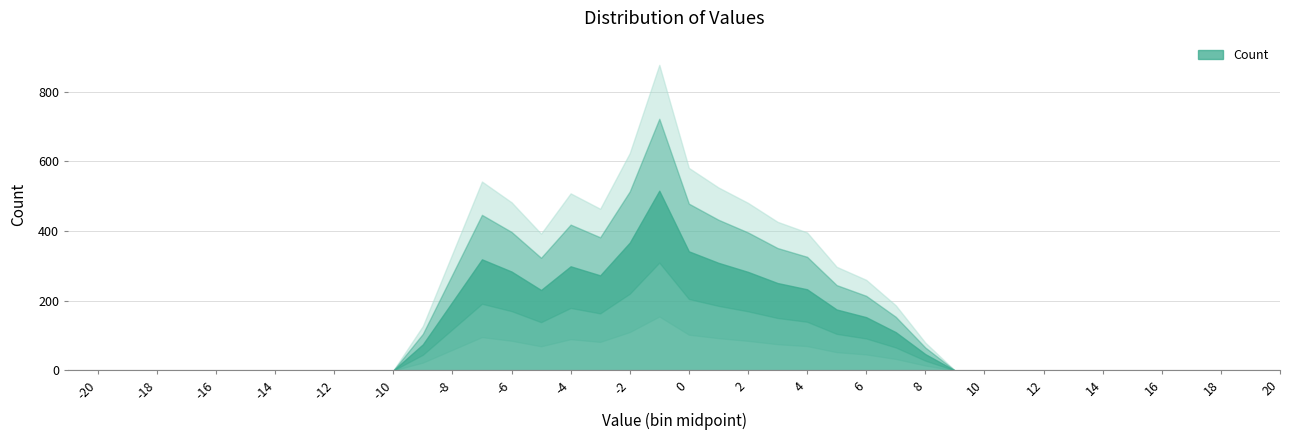

How many values exceed 0?

18